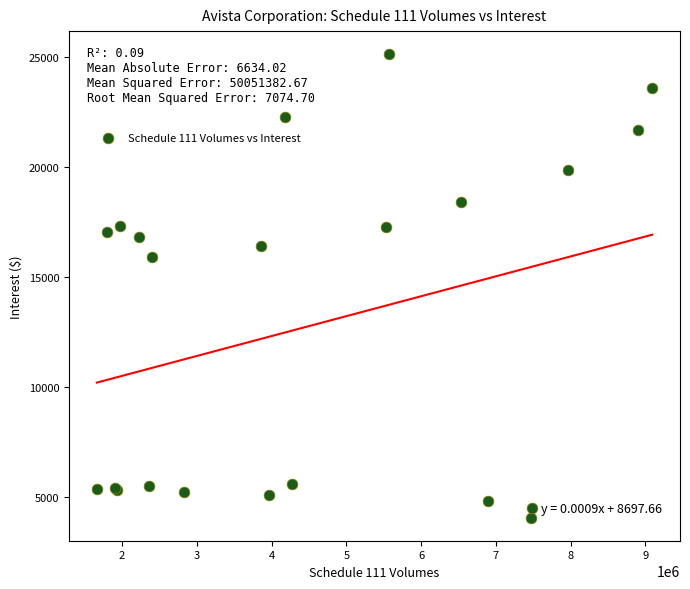

What Y value in the scatter plot is closest to 14596?

15905.1